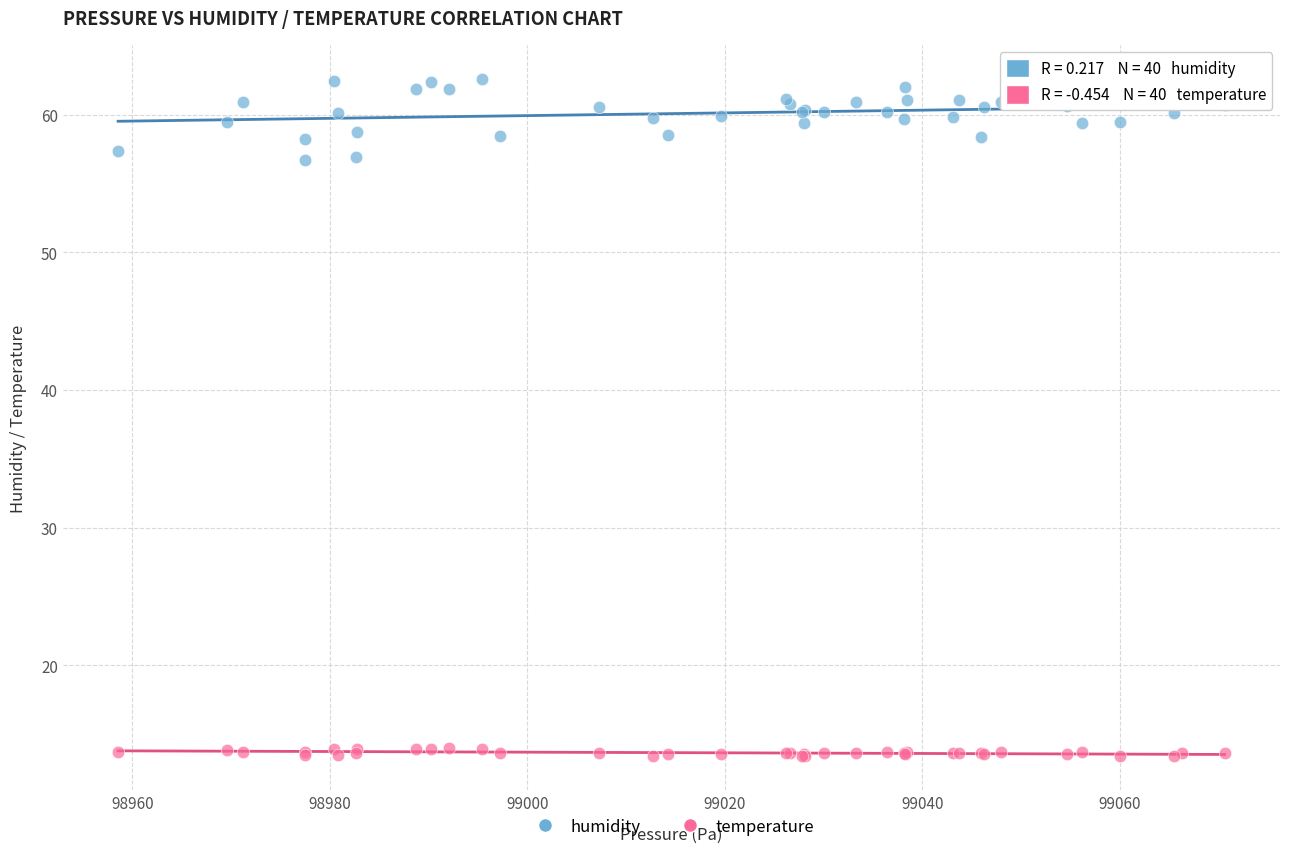

What are all the series names shown in the legend?

humidity, temperature